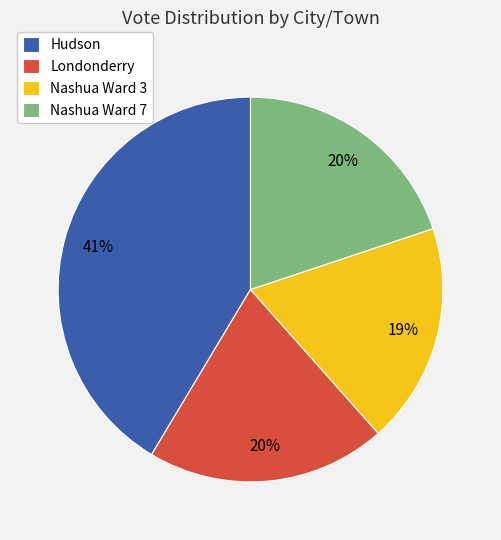

True or false: Nashua Ward 7 accounts for 20% of the total.

True